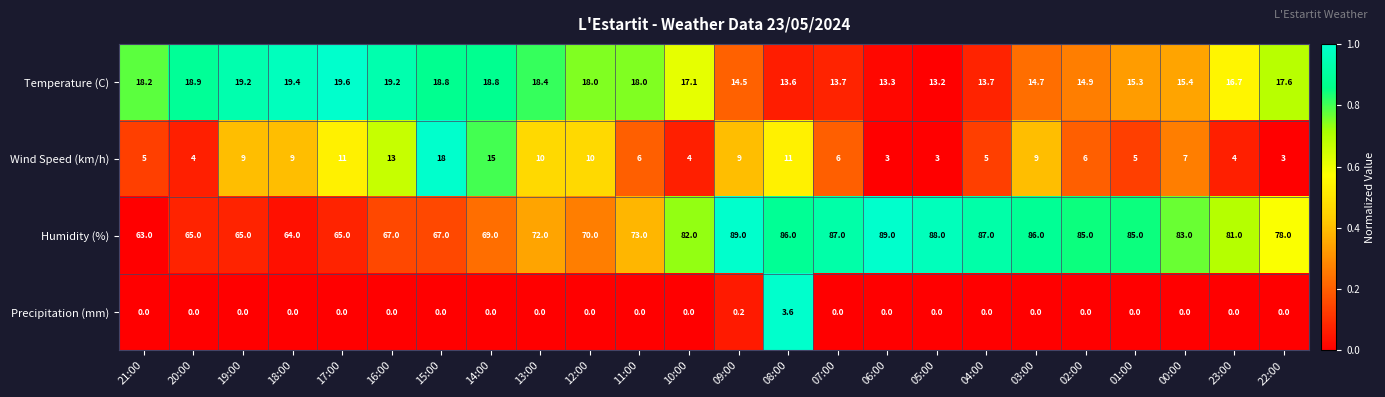

At 14:00, list the series in order from largest to smallest.

Humidity (%), Temperature (C), Wind Speed (km/h), Precipitation (mm)